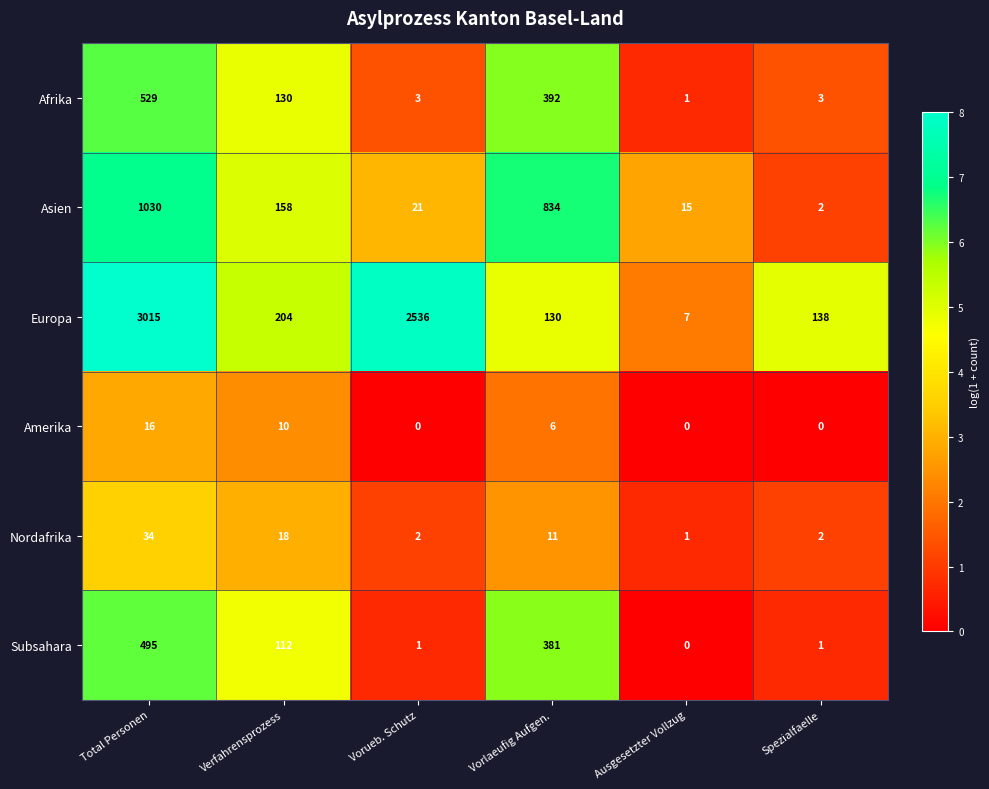

Is it true that Amerika equals 10 at Verfahrensprozess?

True